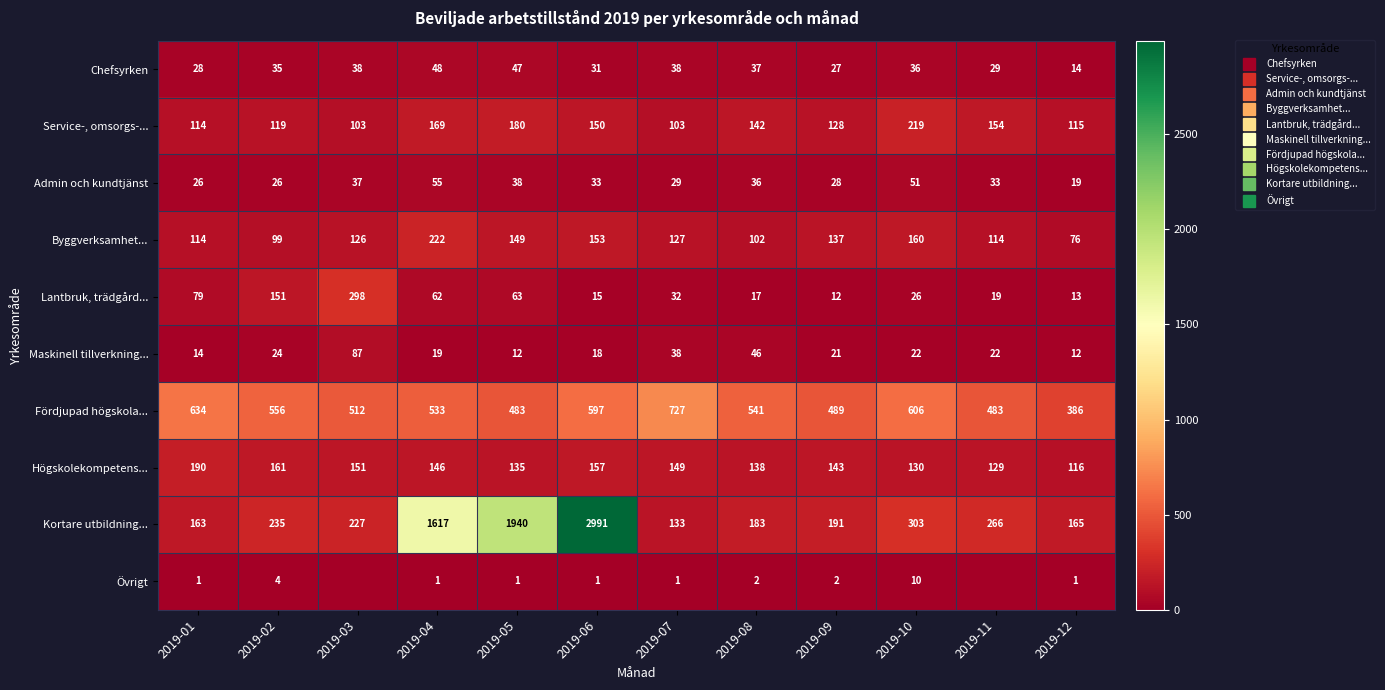

What is the average value of the Admin och kundtjänst series?

34